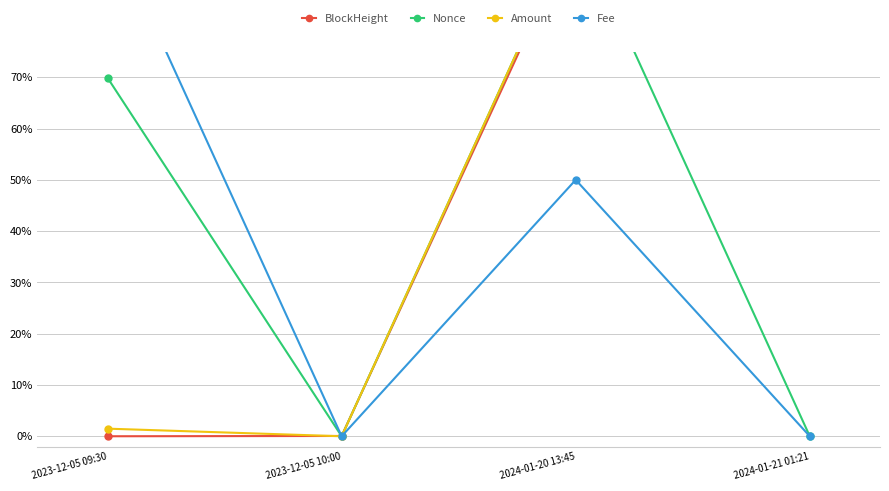

Which category has the lowest value in the BlockHeight series?

2023-12-05 09:30